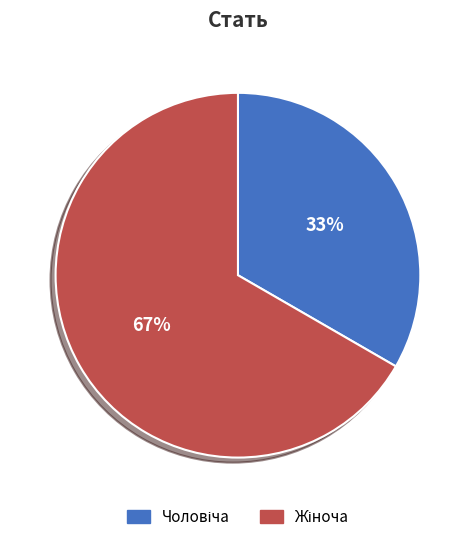

To the nearest percent, what is the average slice percentage?

50%